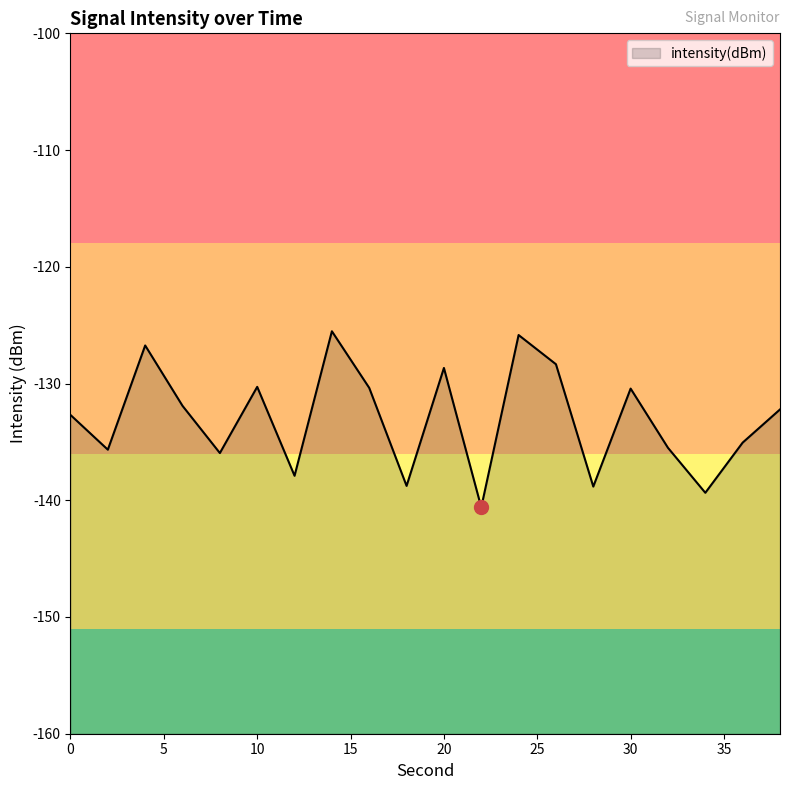

What is the sum of all values?

-2660.7